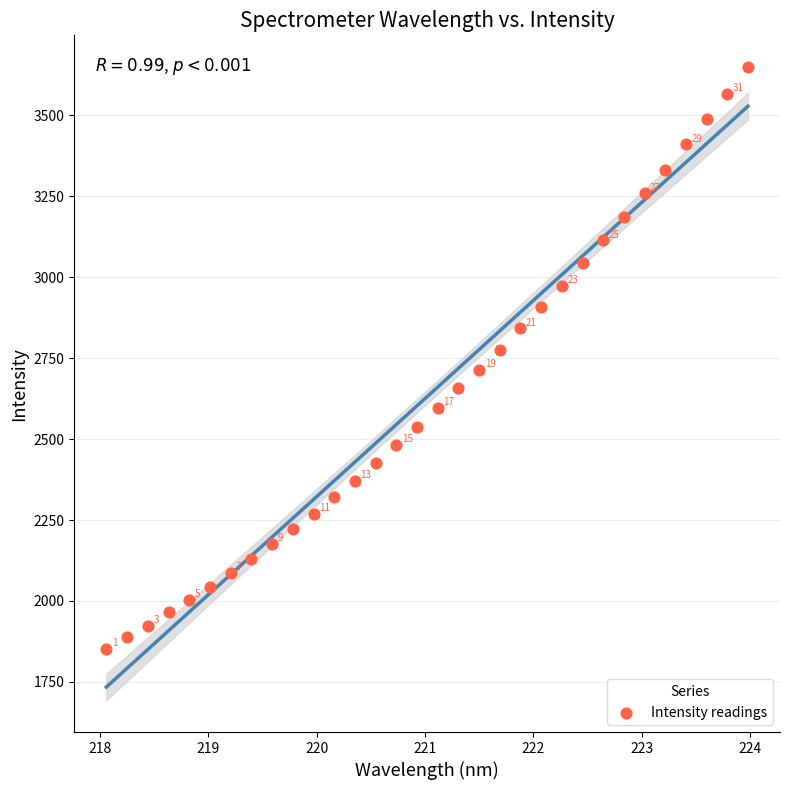

What Y value in the scatter plot is closest to 2750?

2773.5